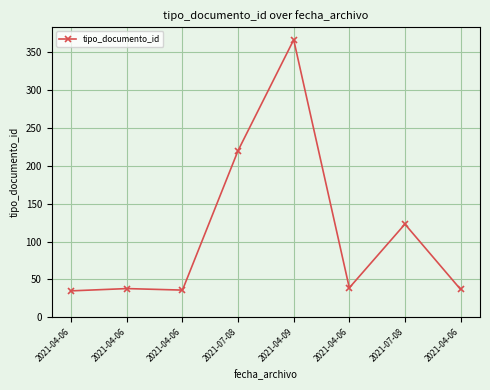

Is this an area chart (filled region under the line)?

No